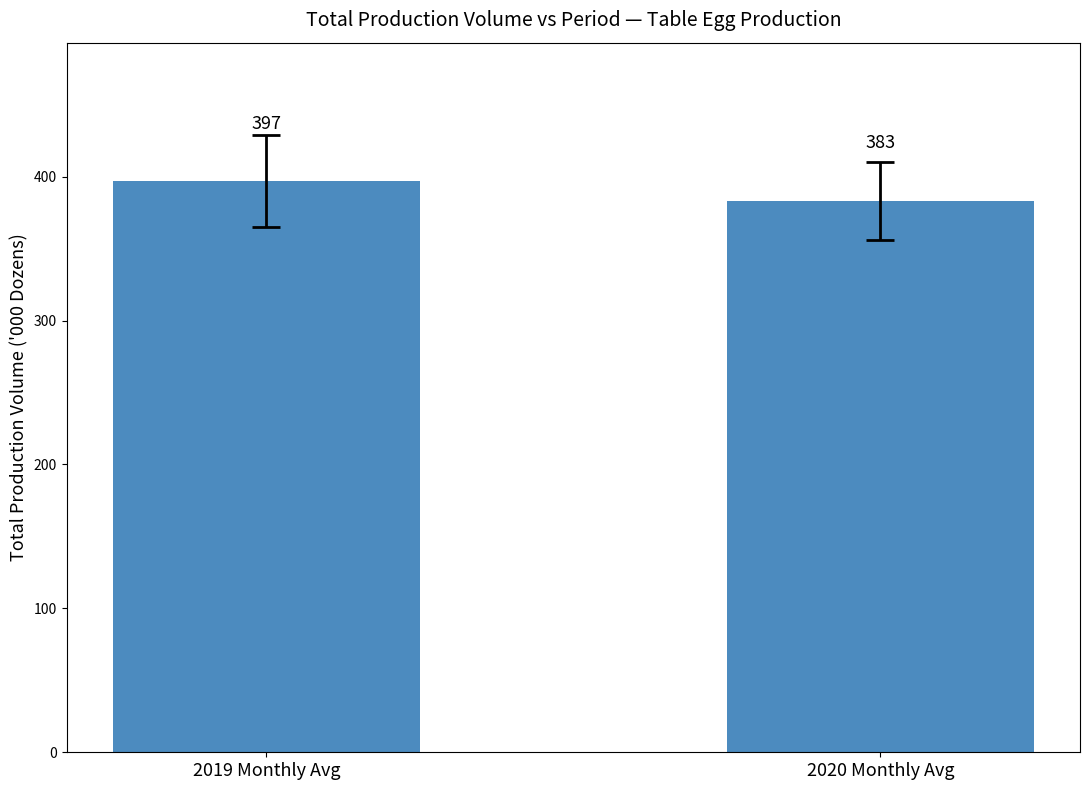

Which has a higher value, 2019 Monthly Avg or 2020 Monthly Avg?

2019 Monthly Avg